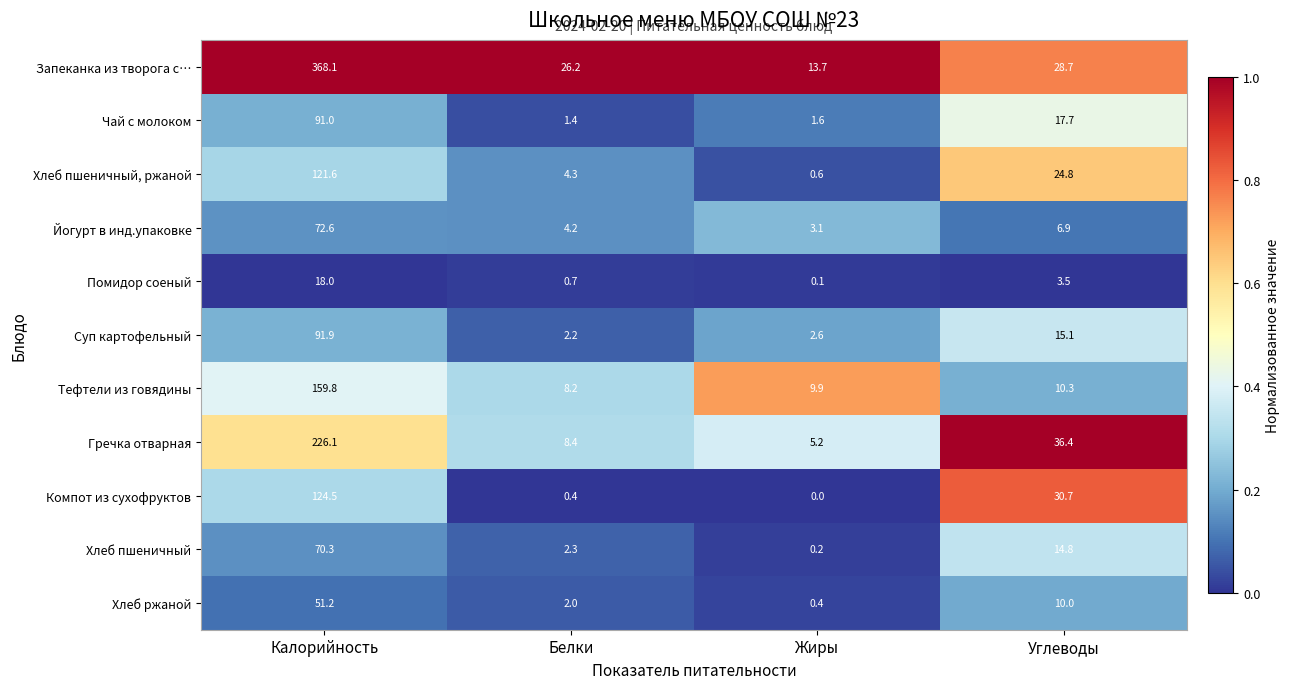

How many distinct data groups are displayed?

11